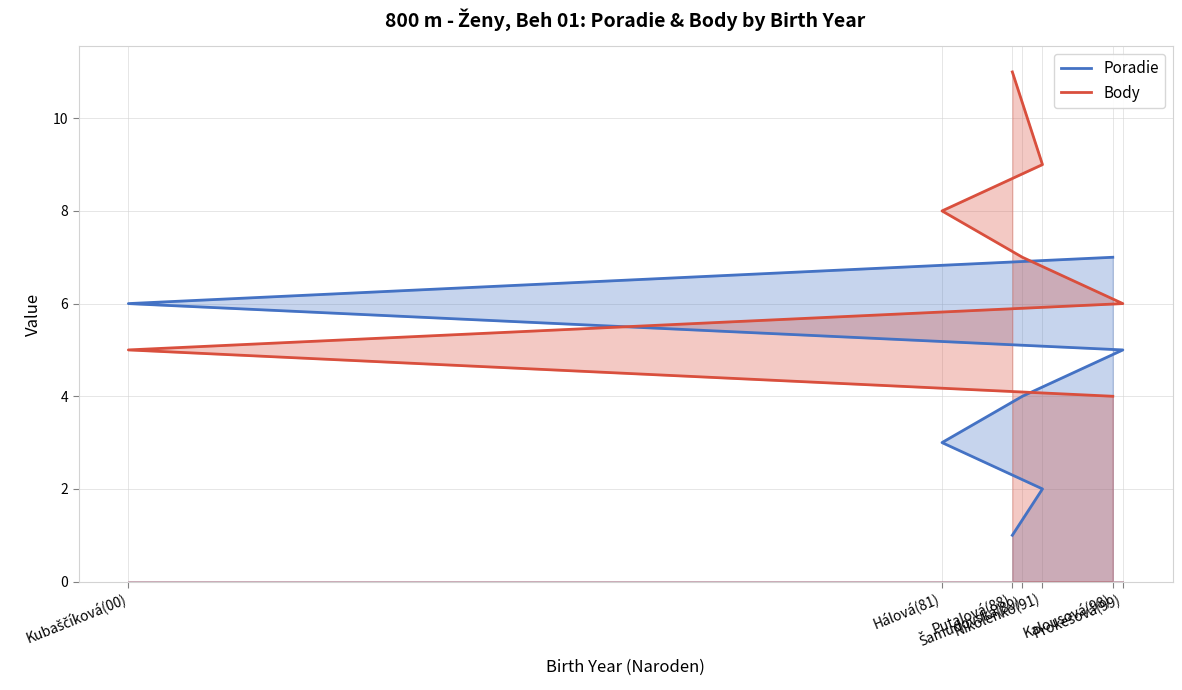

Which category has the highest value in the Poradie series?

Kalousová(98)